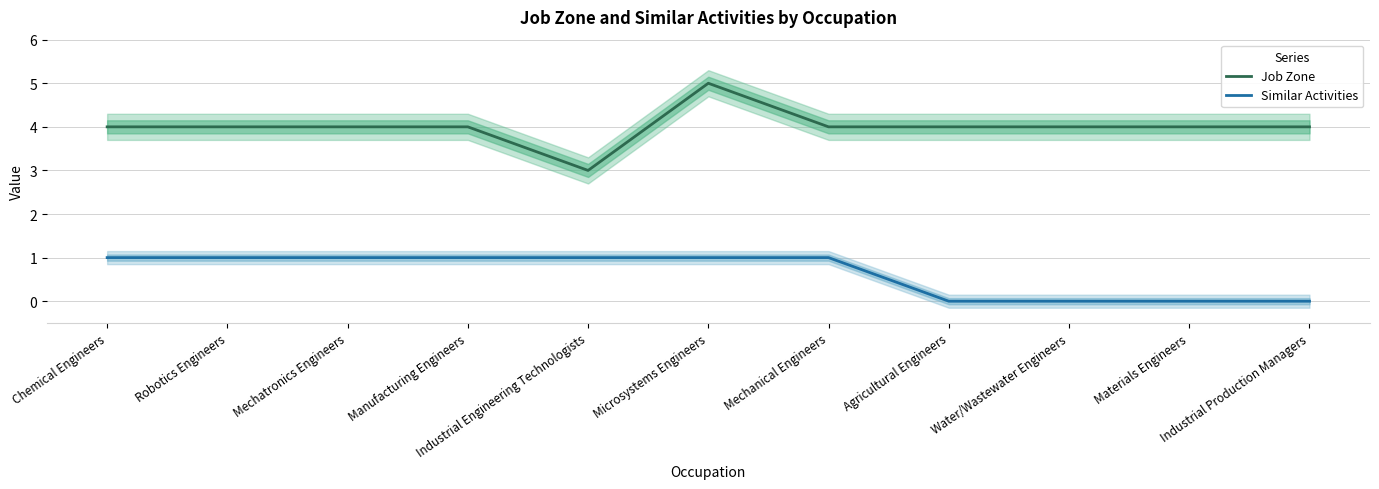

The value of Job Zone at Microsystems Engineers is 5. True or false?

True